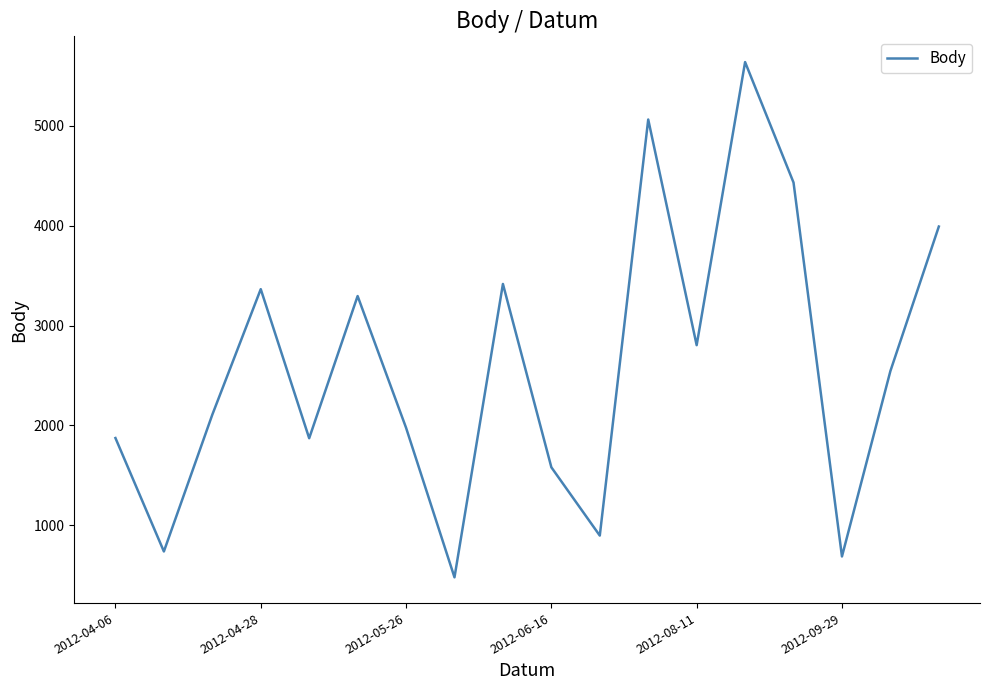

What is the maximum value shown in the chart?

5639